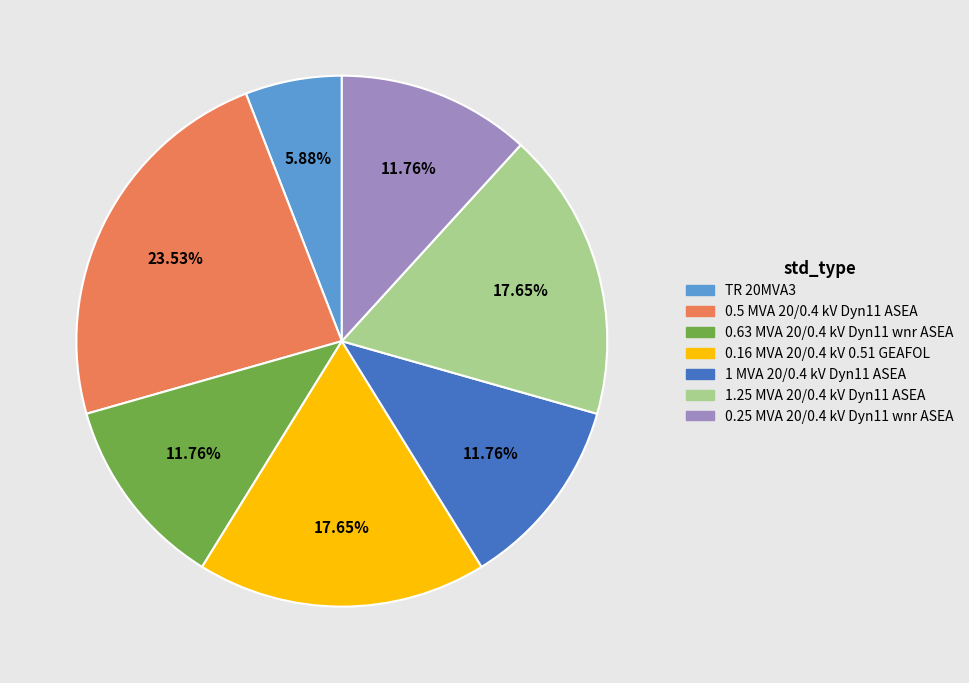

What is the total percentage of 0.25 MVA 20/0.4 kV Dyn11 wnr ASEA and 1.25 MVA 20/0.4 kV Dyn11 ASEA?

29.4%